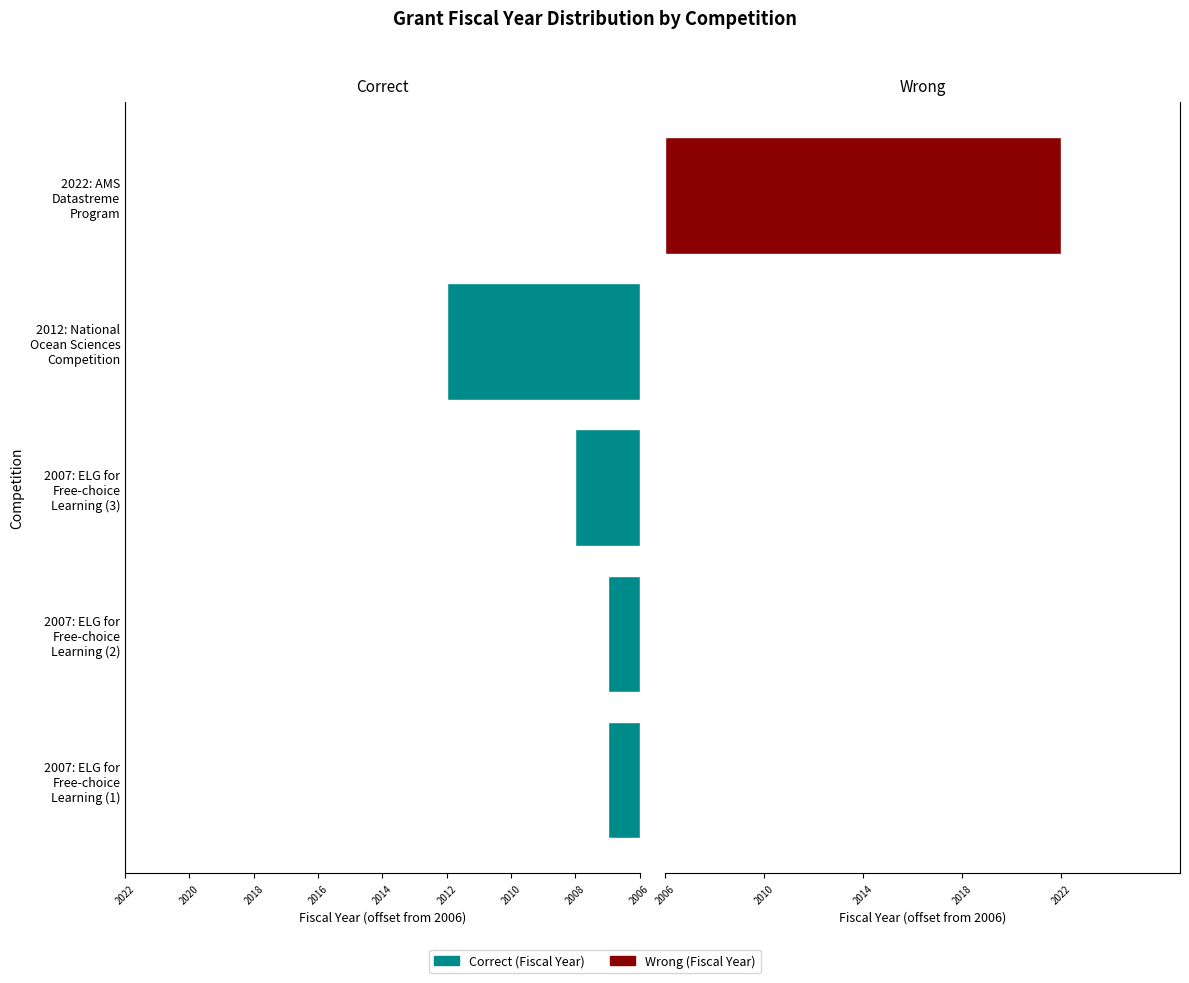

Which has a higher value, 2012: National Ocean Sciences Competition or 2007: ELG for Free-choice Learning (2)?

2012: National Ocean Sciences Competition